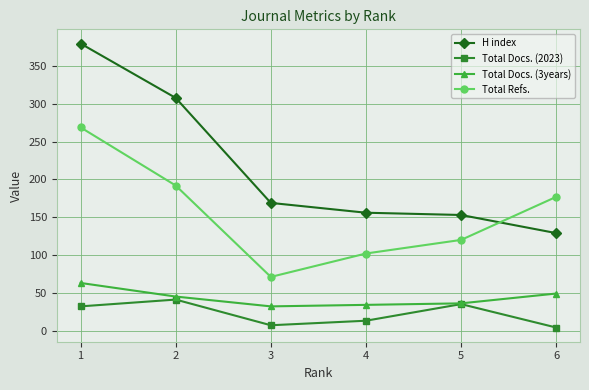

True or false: Total Docs. (3years) and H index intersect in this chart.

False